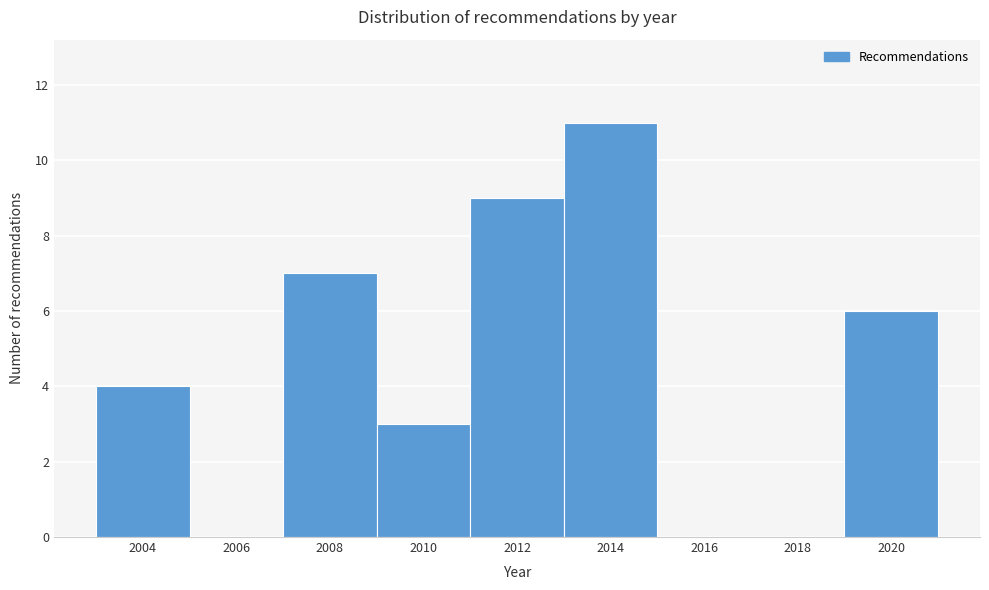

Reading left to right, list all the values displayed in this chart.

2004=4	2006=0	2008=7	2010=3	2012=9	2014=11	2016=0	2018=0	2020=6